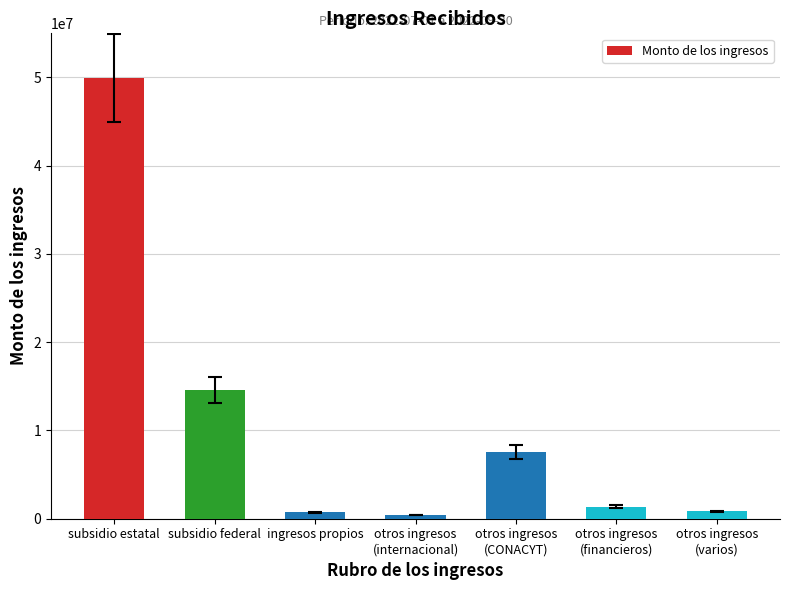

What position from the right is subsidio federal?

6